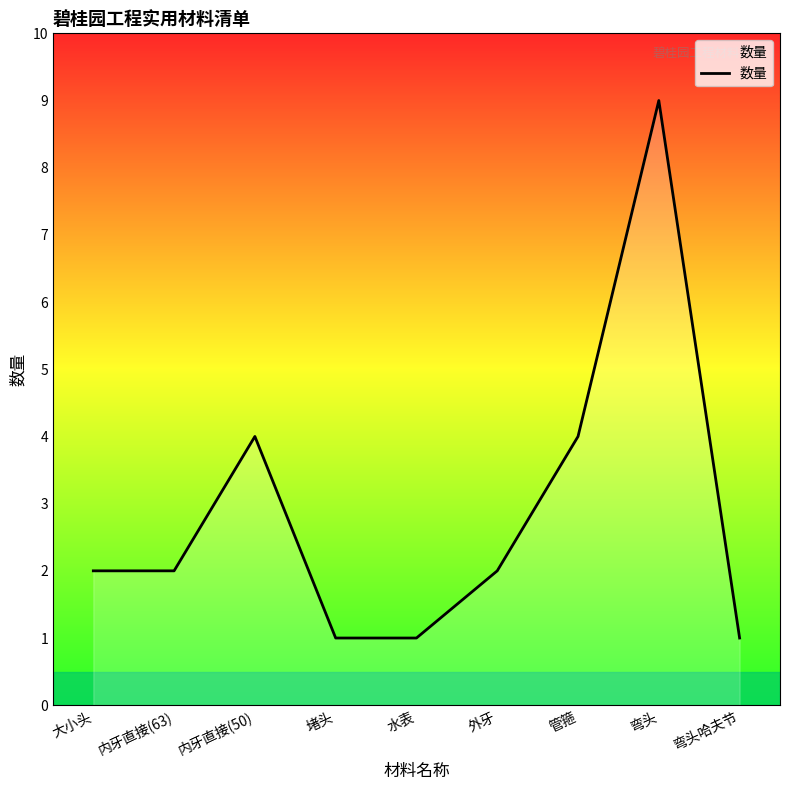

What position from the left is 弯头?

8